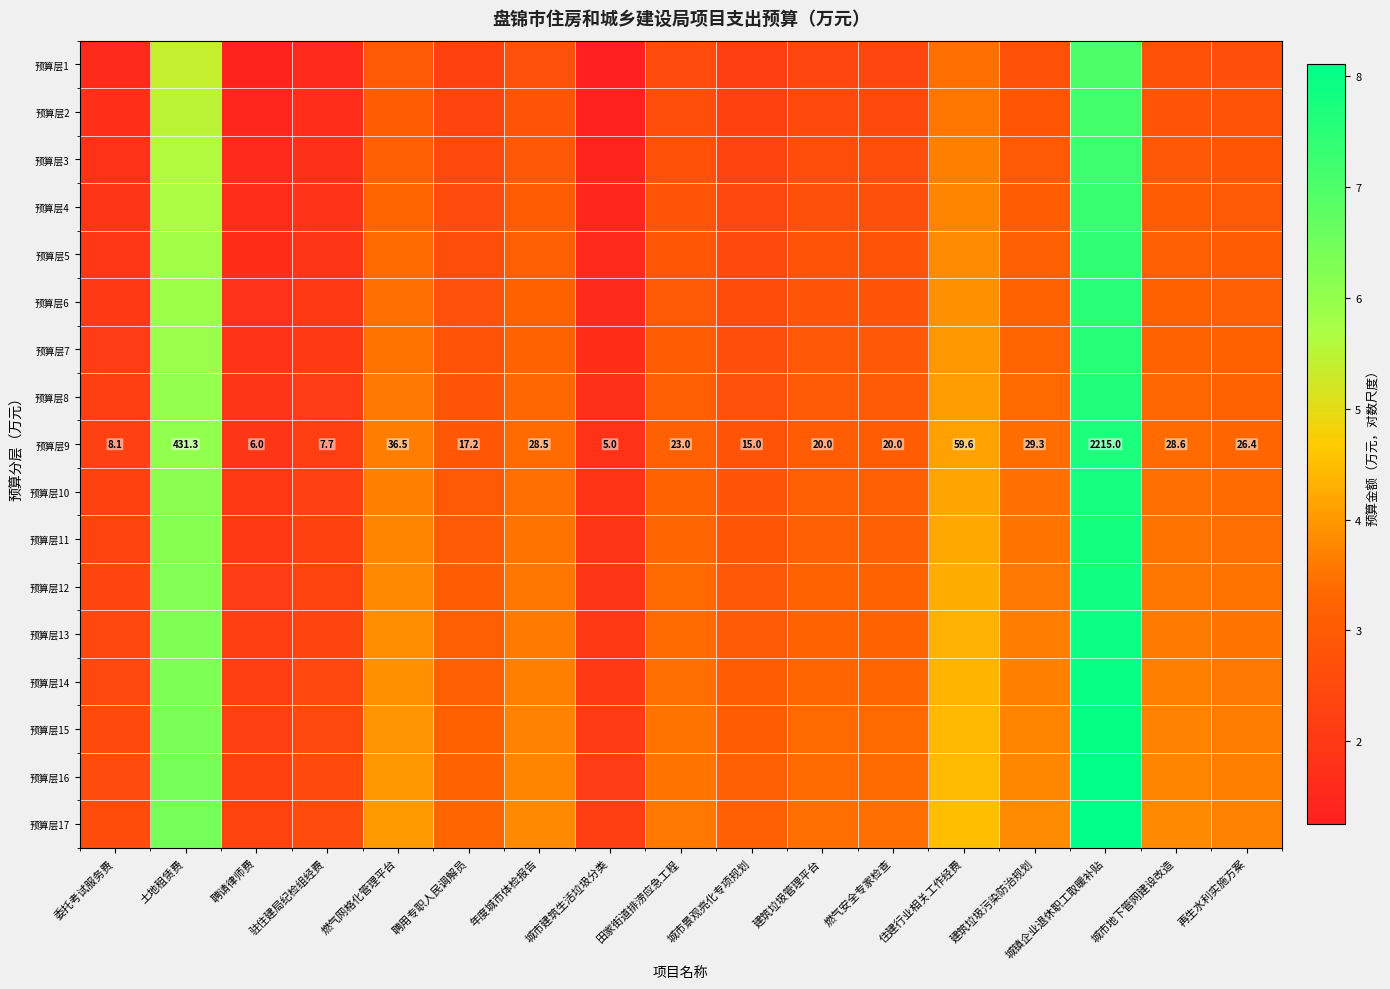

What is the total value across all series at 田家街道排涝应急工程?

53.2